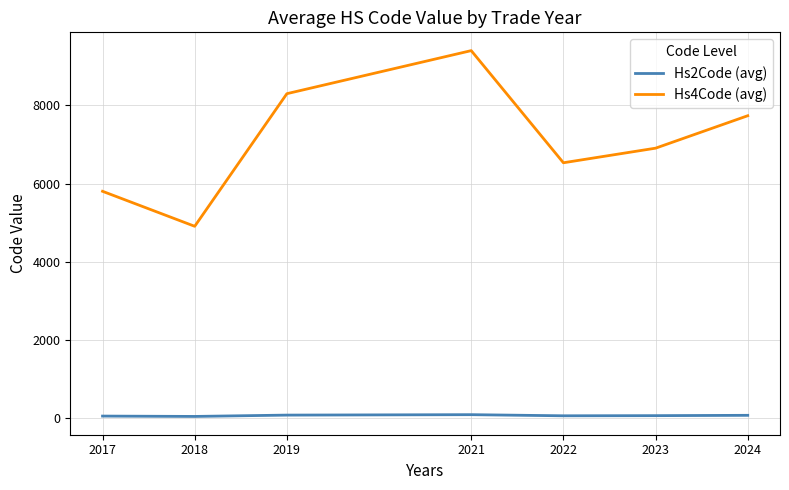

True or false: Hs2Code (avg) and Hs4Code (avg) cross at least once.

False